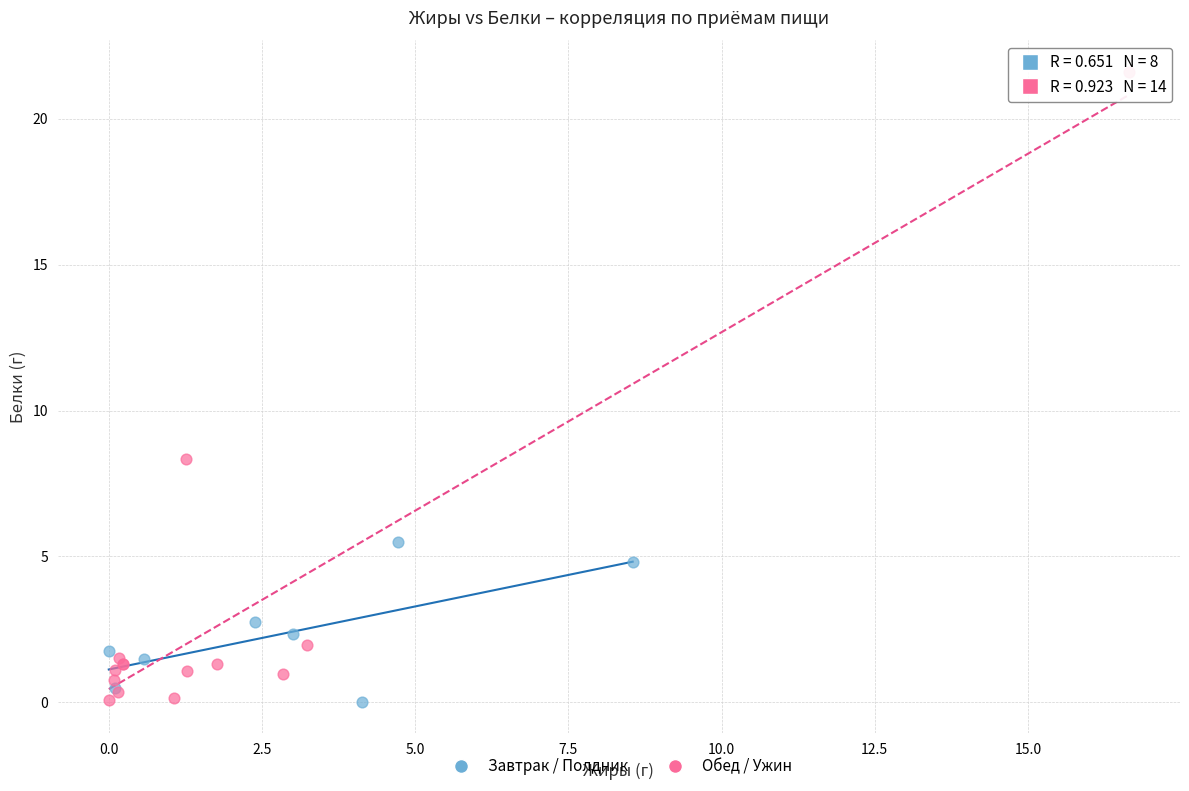

Which series has the largest Y range (max minus min)?

Обед / Ужин